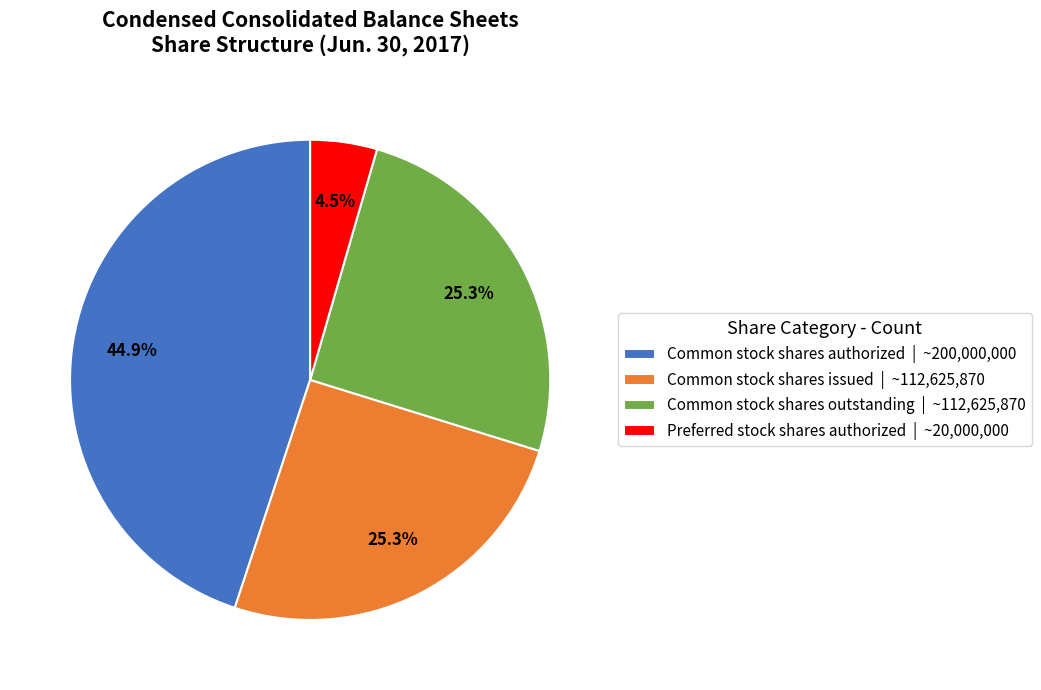

Is it true that Common stock shares authorized is 45% of the pie?

True